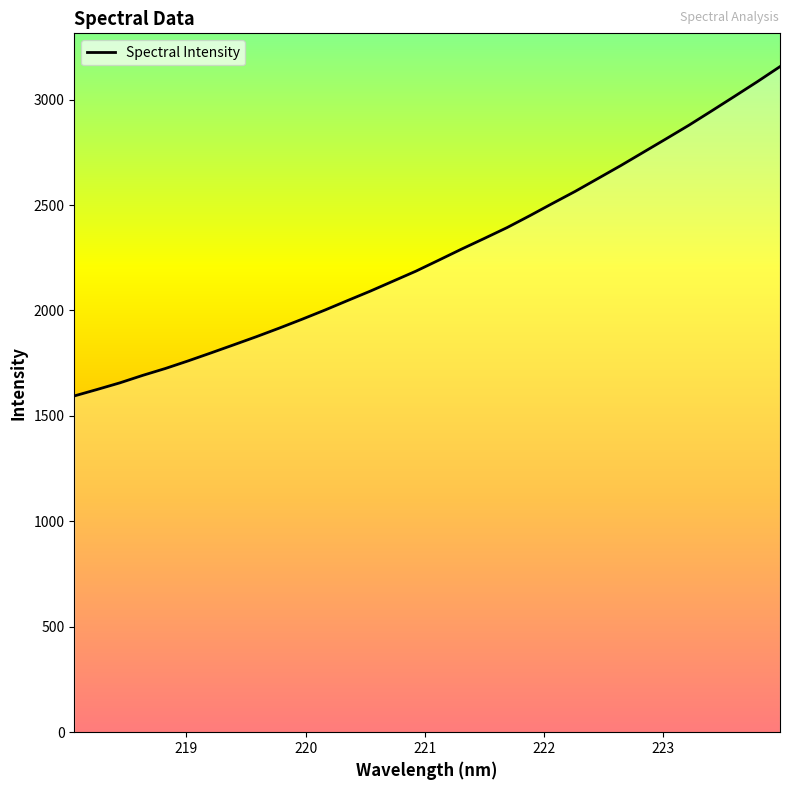

What is the minimum value shown in the chart?

1594.6